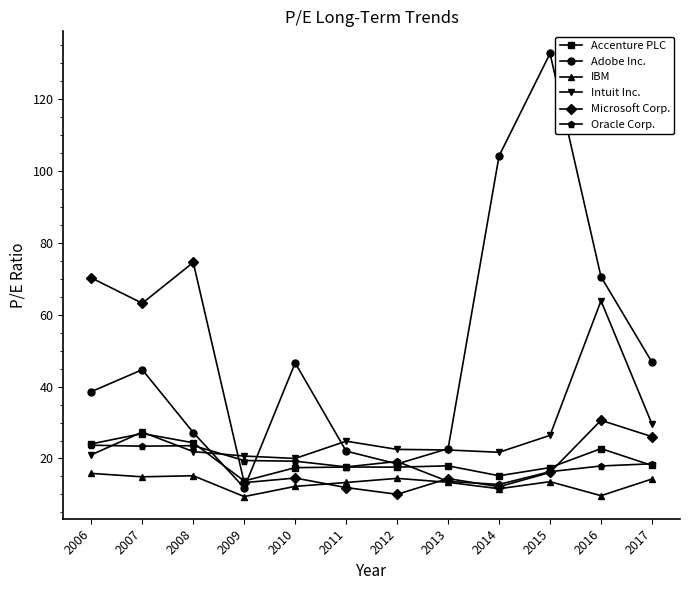

How many lines are shown in the chart?

6